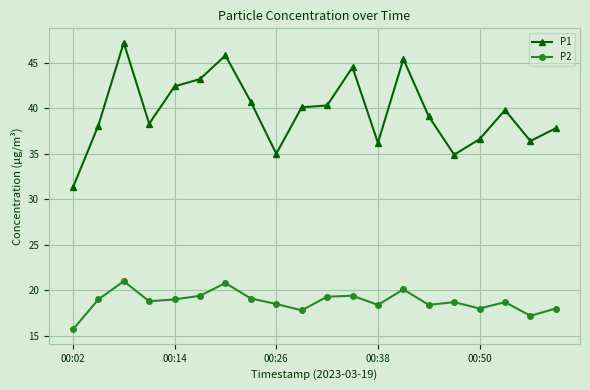

What is the average value of the P1 series?

39.7